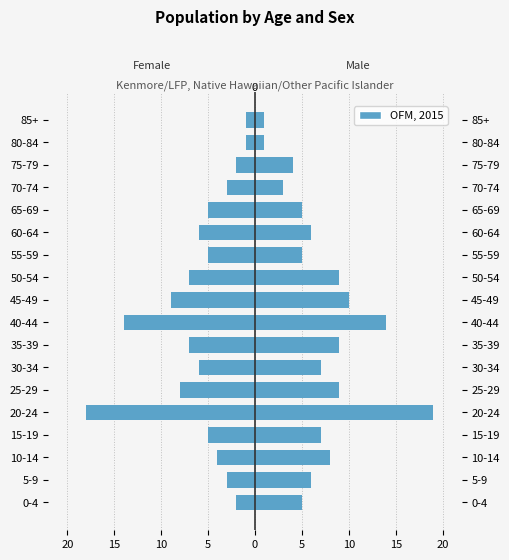

What is the sum of all Male values?

128